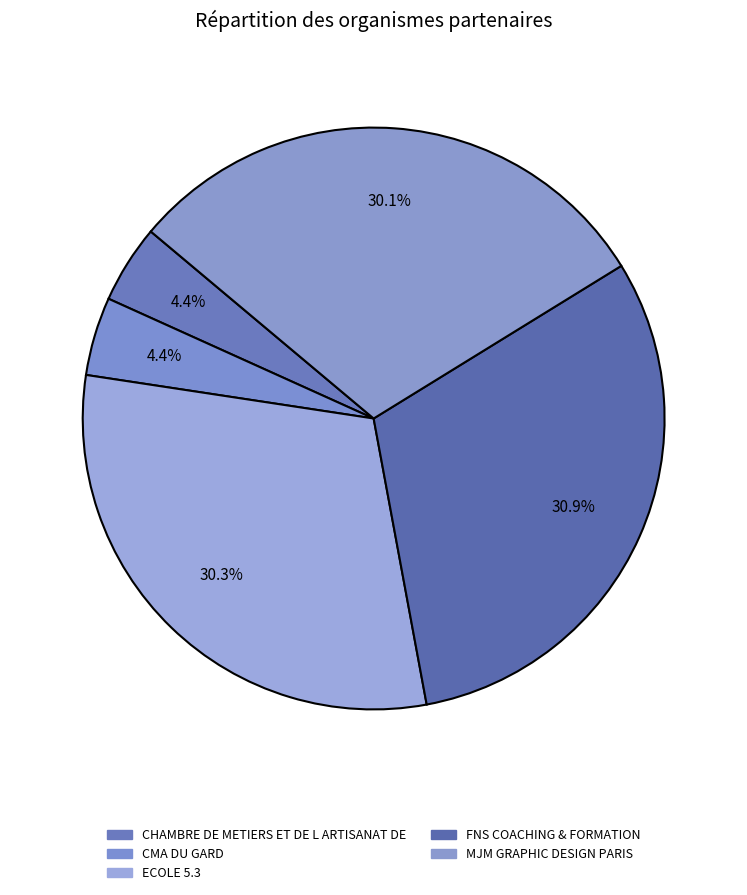

What percentage is the FNS COACHING & FORMATION slice, to the nearest percent?

31%